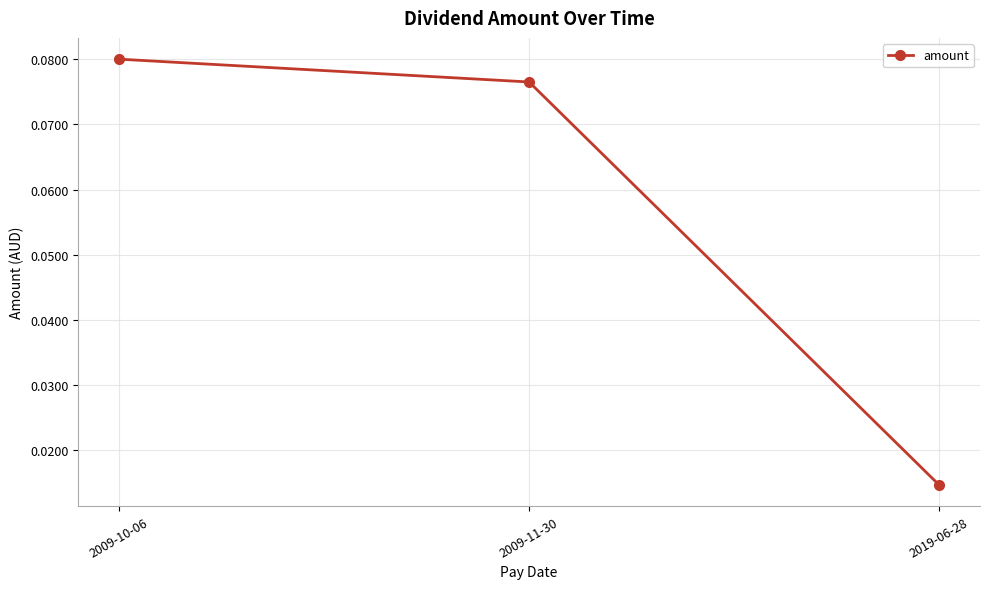

What position from the left is 2009-10-06?

1